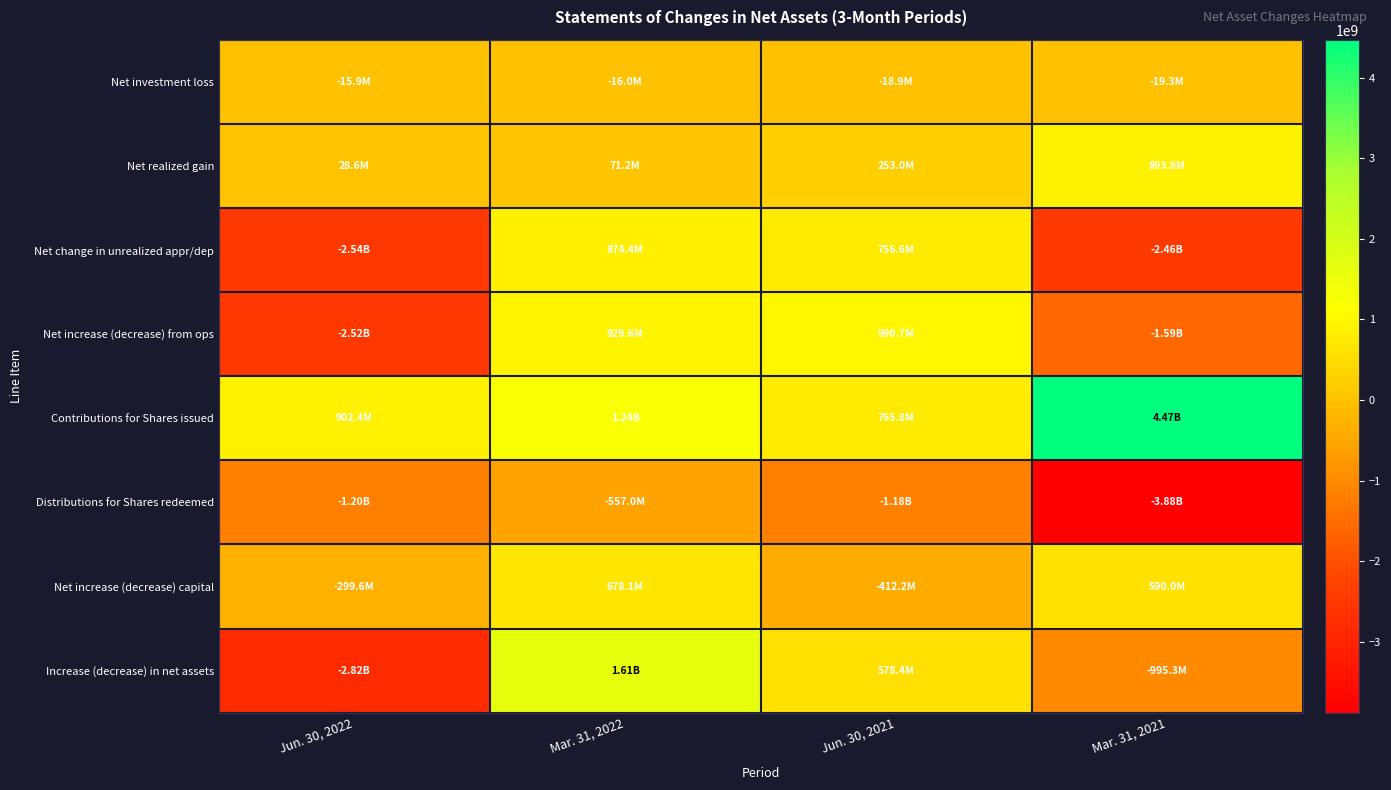

What is the spread (max minus min) of values at Jun. 30, 2021?

2168654335